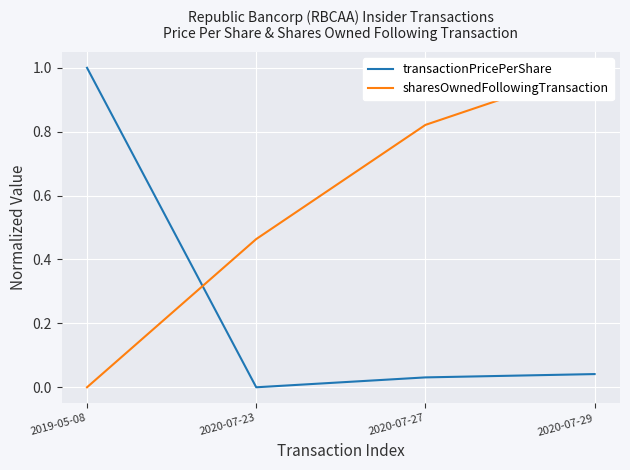

What is the sum of the sharesOwnedFollowingTransaction values at 2020-07-29 and 2020-07-27?

1.8